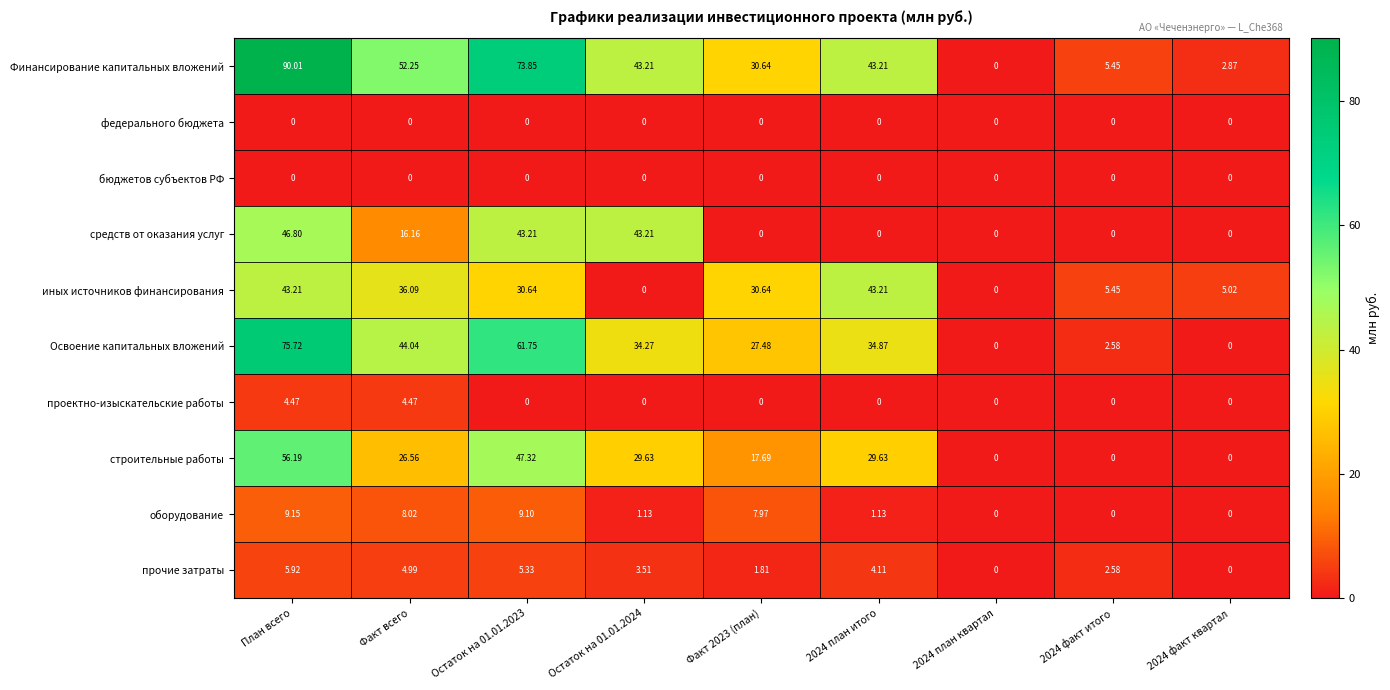

What is the maximum value shown in the chart?

90.0